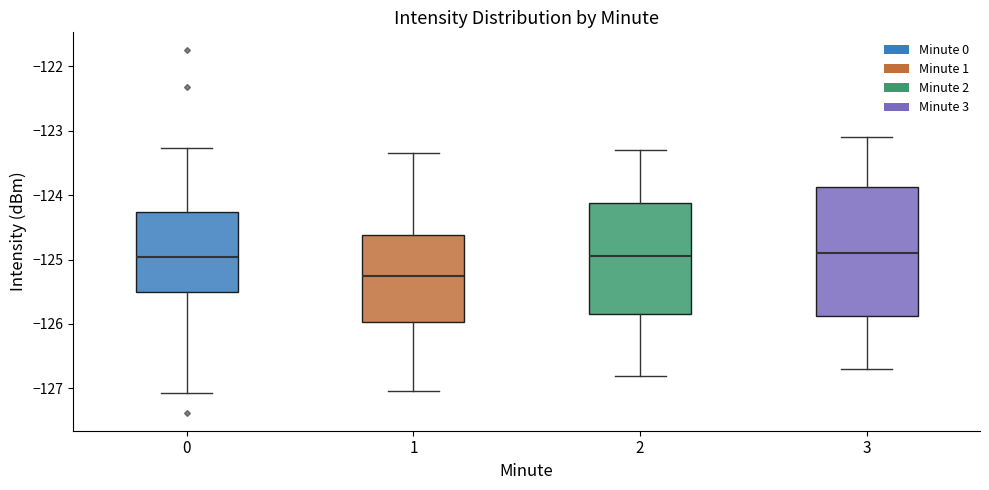

Reading left to right, transcribe this box plot: for each box, give where its median line is, the range the box spans, and where its two whiskers end, as read against the y-axis. The values are not printed on the chart, so give them approximately, as read against the axis.

0: median -125.0, box -125.5 to -124.3, whiskers -127.1 to -123.3
1: median -125.3, box -126.0 to -124.6, whiskers -127.0 to -123.3
2: median -124.9, box -125.8 to -124.1, whiskers -126.8 to -123.3
3: median -124.9, box -125.9 to -123.9, whiskers -126.7 to -123.1